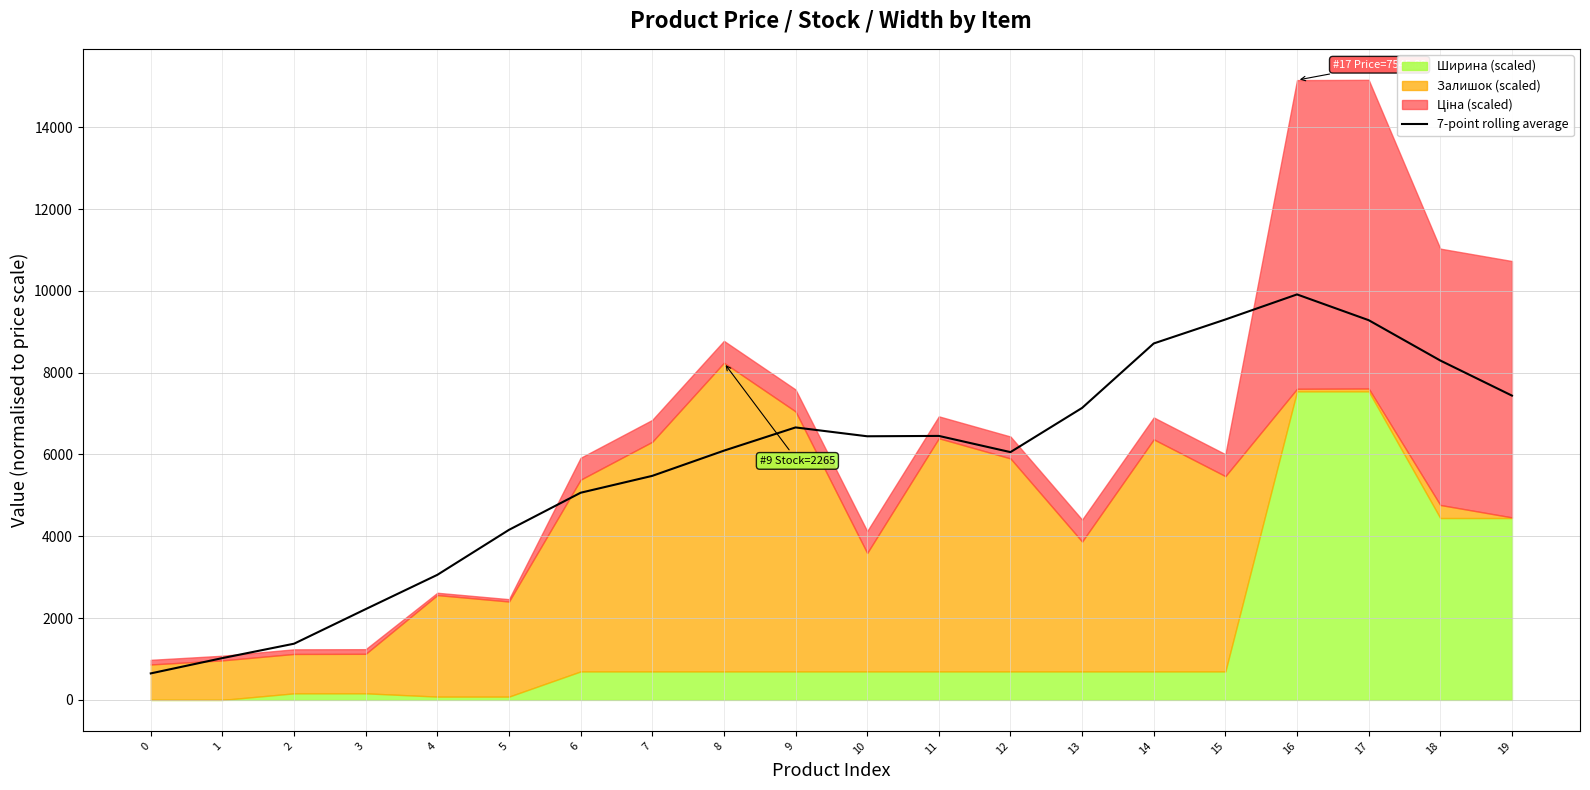

What is the difference between the values at 10 and 19?

993.9